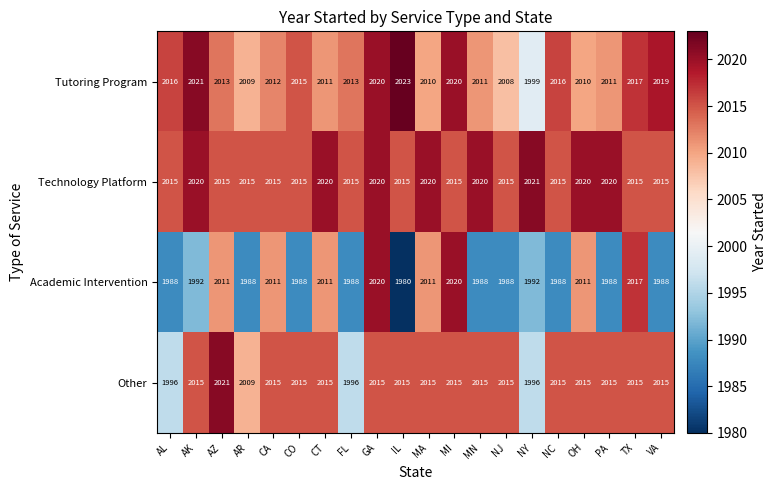

What is the average value of the Academic Intervention series?

1998